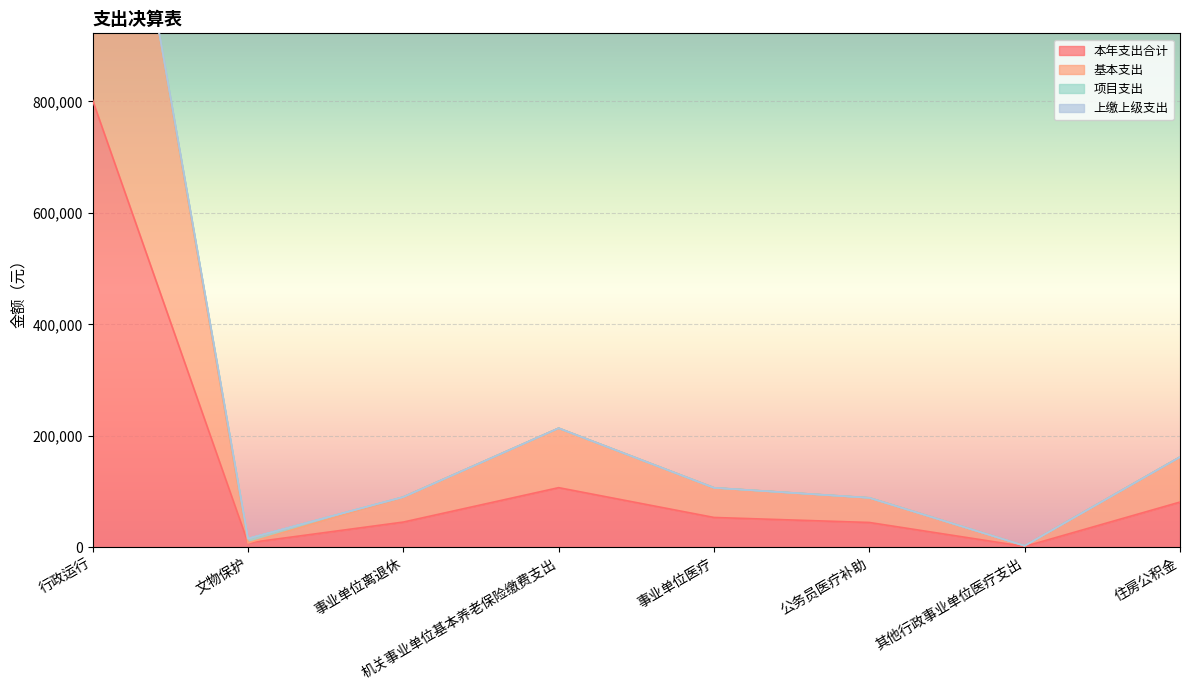

What is the label of the 1st point from the left?

行政运行